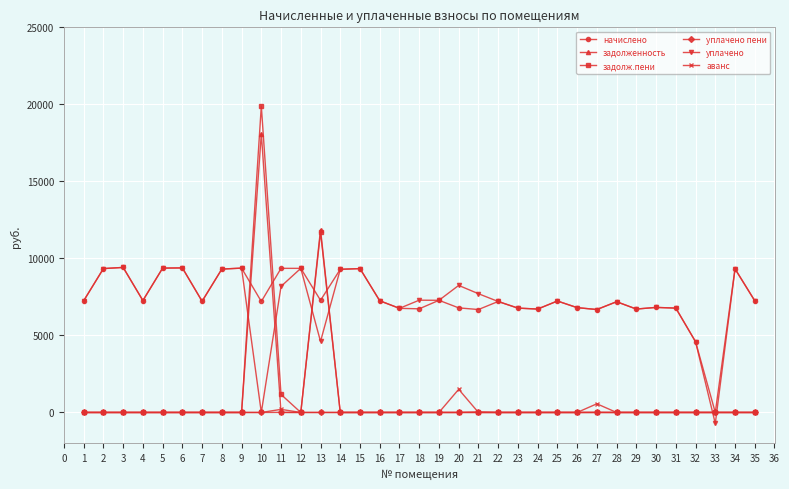

True or false: задолженность has more than 0 interior local peaks.

True